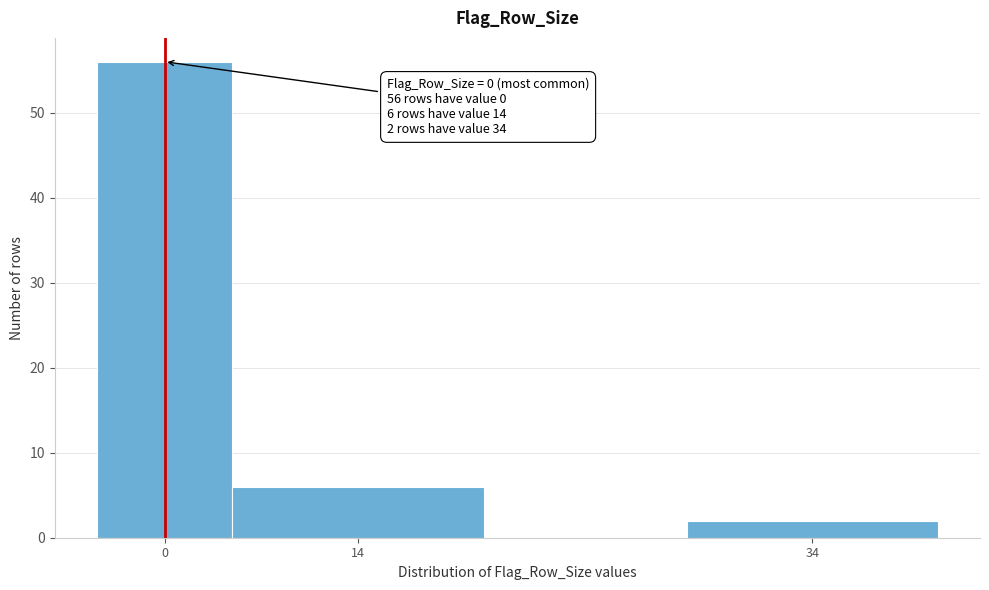

Reading left to right, transcribe all the data shown in this chart.

56	6	2